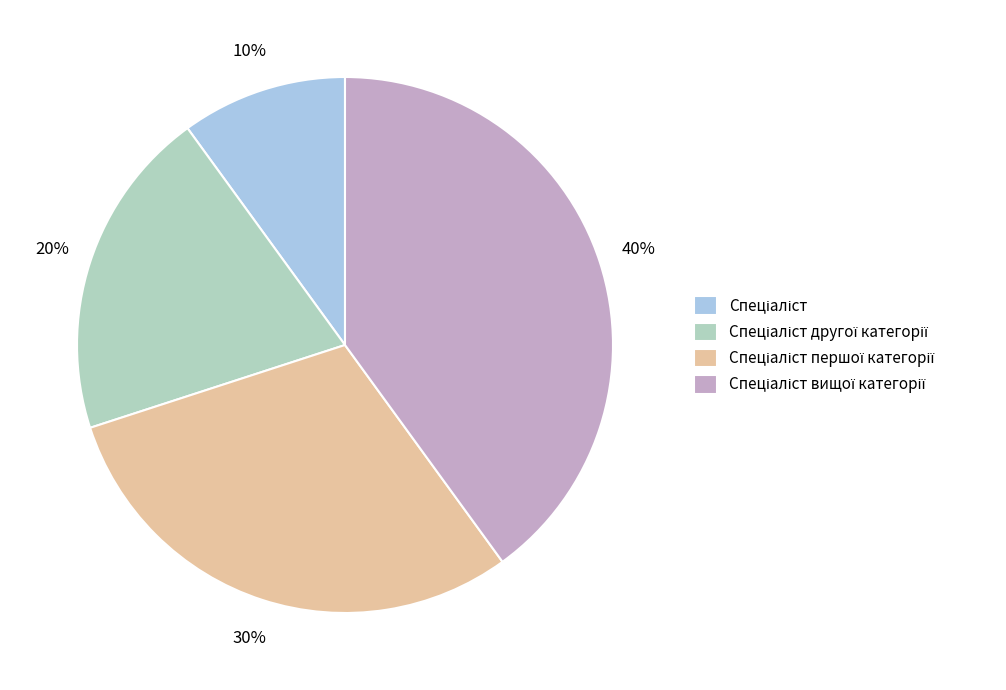

To the nearest percent, what is the average slice percentage?

25%